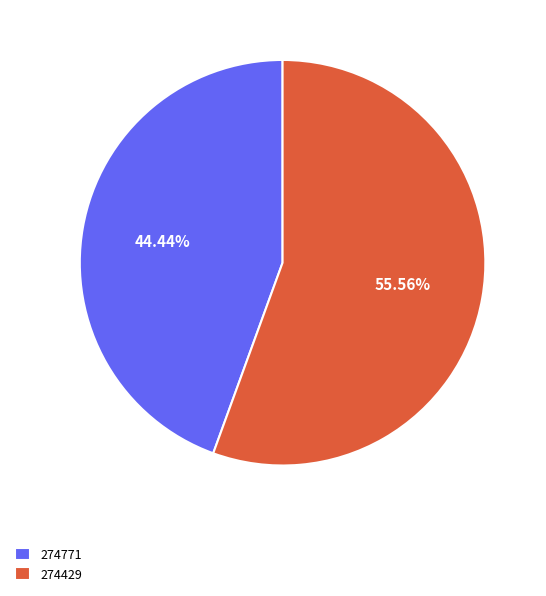

What is the total percentage of 274429 and 274771?

100.0%